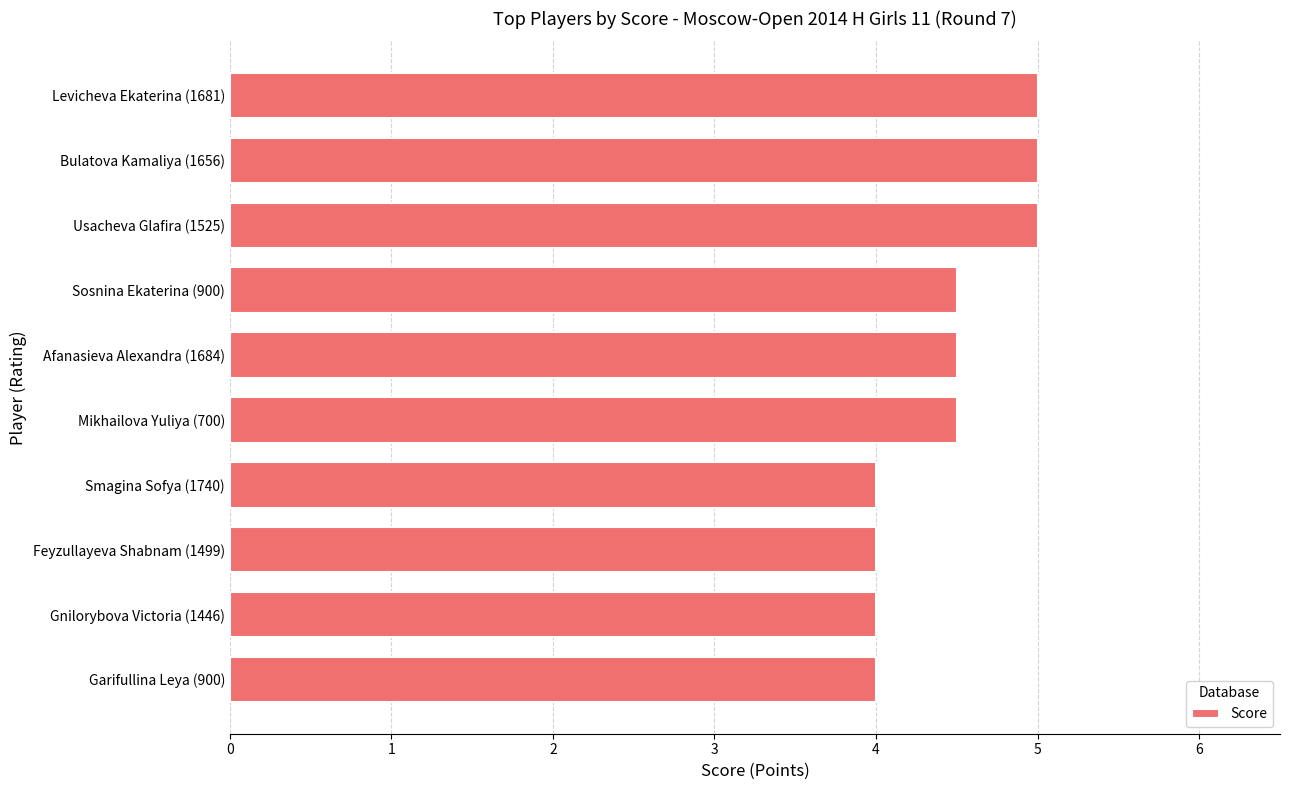

Reading bottom to top, list all the values displayed in this chart.

4.0	4.0	4.0	4.0	4.5	4.5	4.5	5.0	5.0	5.0